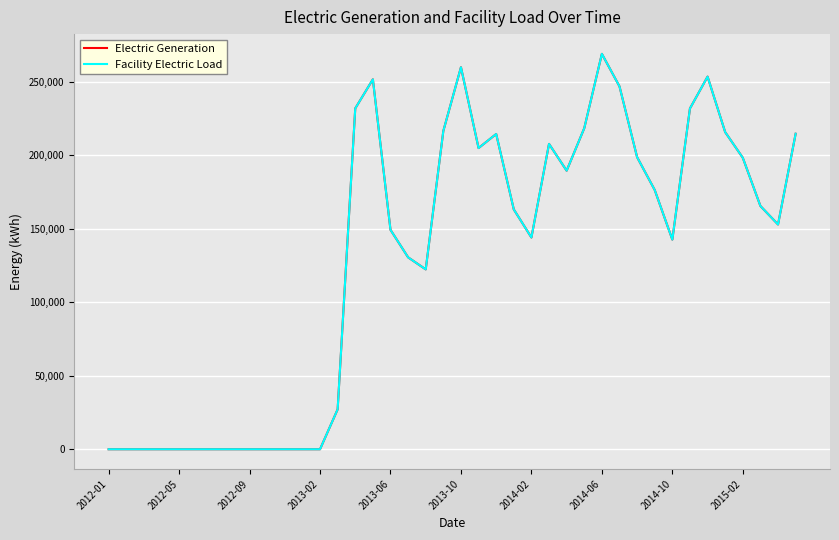

True or false: Electric Generation and Facility Electric Load cross at least once.

False